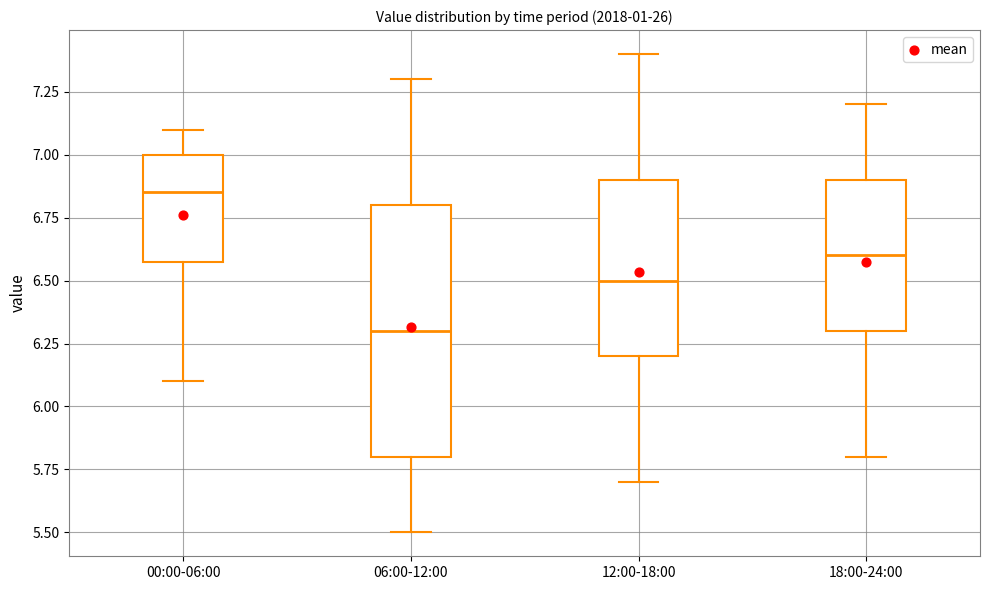

Reading left to right, read every box against the y-axis: the position of its median line, the range the box covers, and the ends of its whiskers. The values are not printed on the chart, so give them approximately, as read against the axis.

00:00-06:00: median 6.85, box 6.60 to 7.00, whiskers 6.10 to 7.10
06:00-12:00: median 6.30, box 5.80 to 6.80, whiskers 5.50 to 7.30
12:00-18:00: median 6.50, box 6.20 to 6.90, whiskers 5.70 to 7.40
18:00-24:00: median 6.60, box 6.30 to 6.90, whiskers 5.80 to 7.20